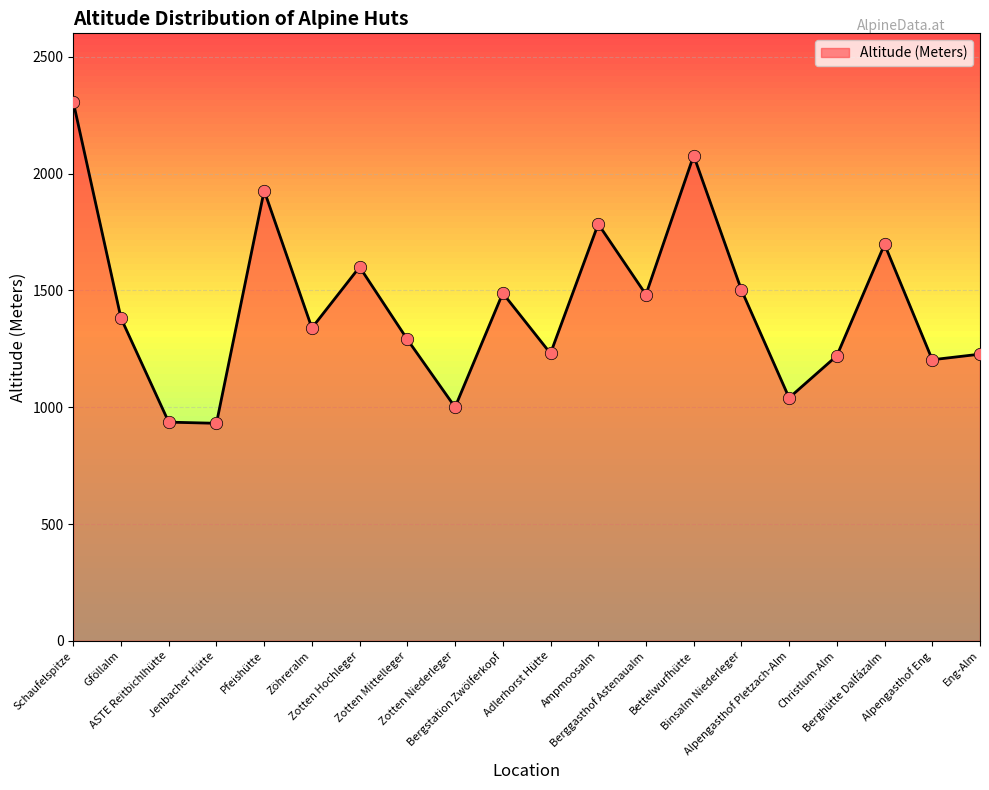

Between Adlerhorst Hütte and Alpengasthof Pletzach-Alm, which is larger?

Adlerhorst Hütte